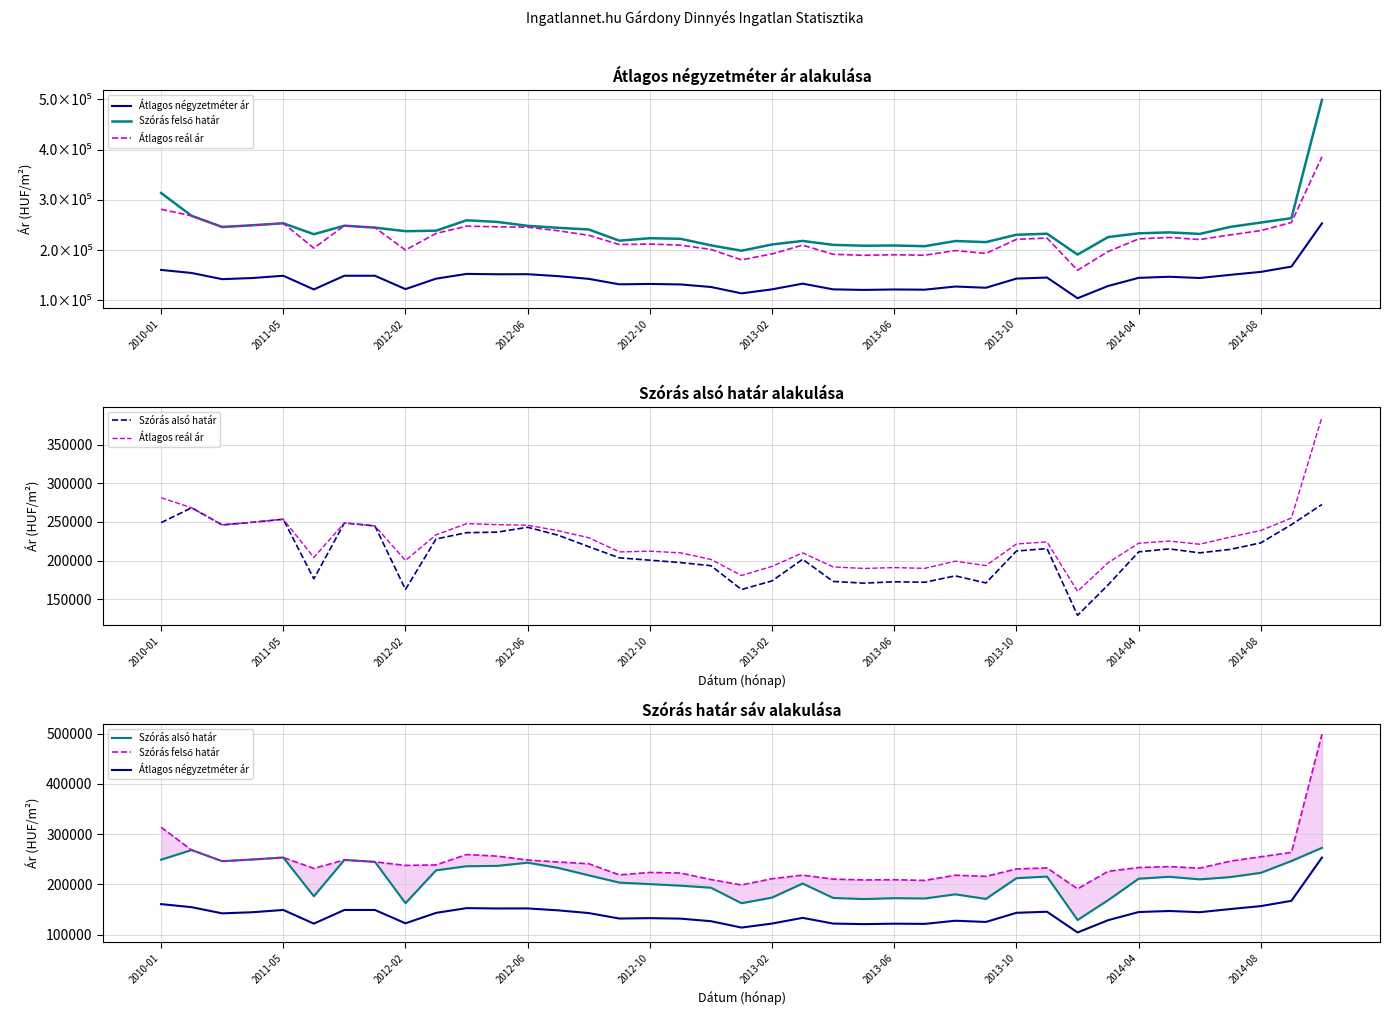

List the labels in order of Átlagos négyzetméter ár value, largest first.

38, 37, 2010-01, 36, 2011-05, 10, 12, 11, 35, 2012-10, 2013-06, 2013-10, 13, 33, 29, 32, 34, 2012-06, 28, 2014-08, 14, 2012-02, 21, 16, 15, 17, 31, 26, 18, 27, 2014-04, 20, 22, 2013-02, 24, 25, 23, 19, 30